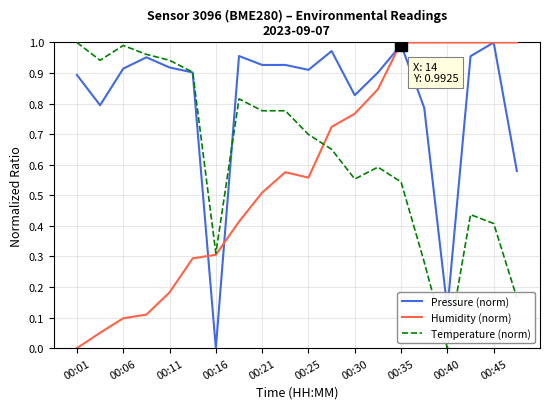

Rank the series by their average value, from lowest to highest.

Humidity (norm), Temperature (norm), Pressure (norm)